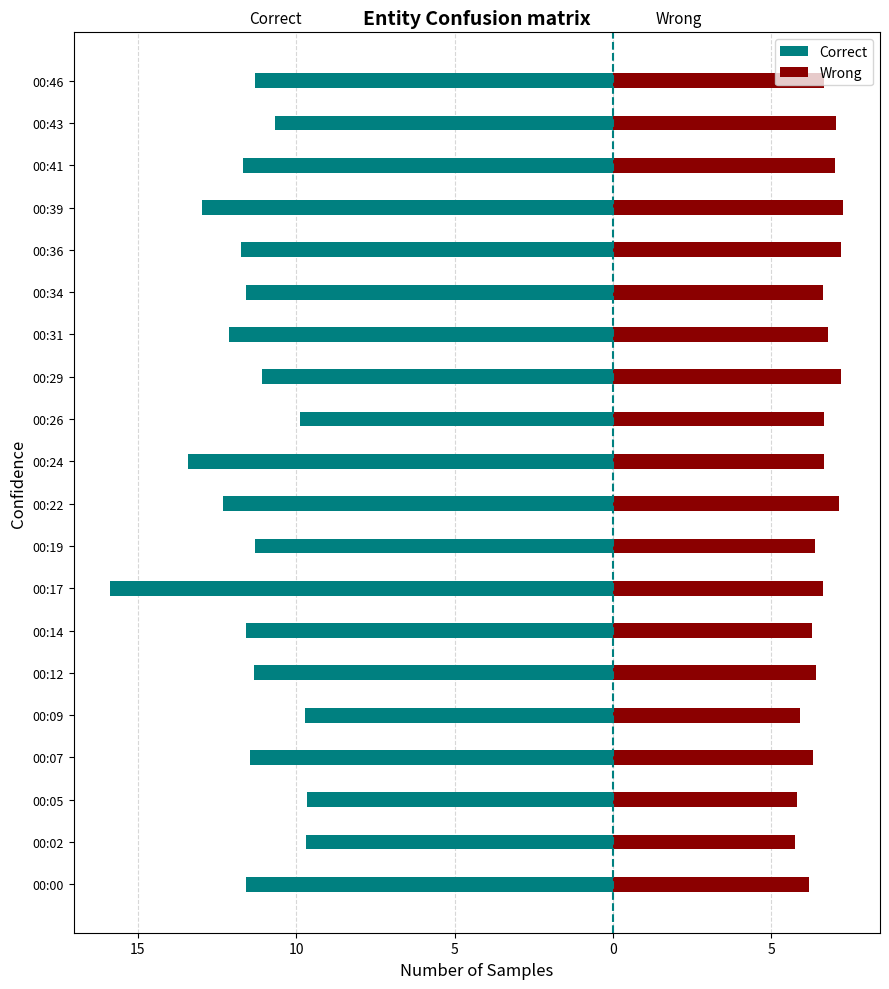

How many data points in Wrong are less than 6?

3